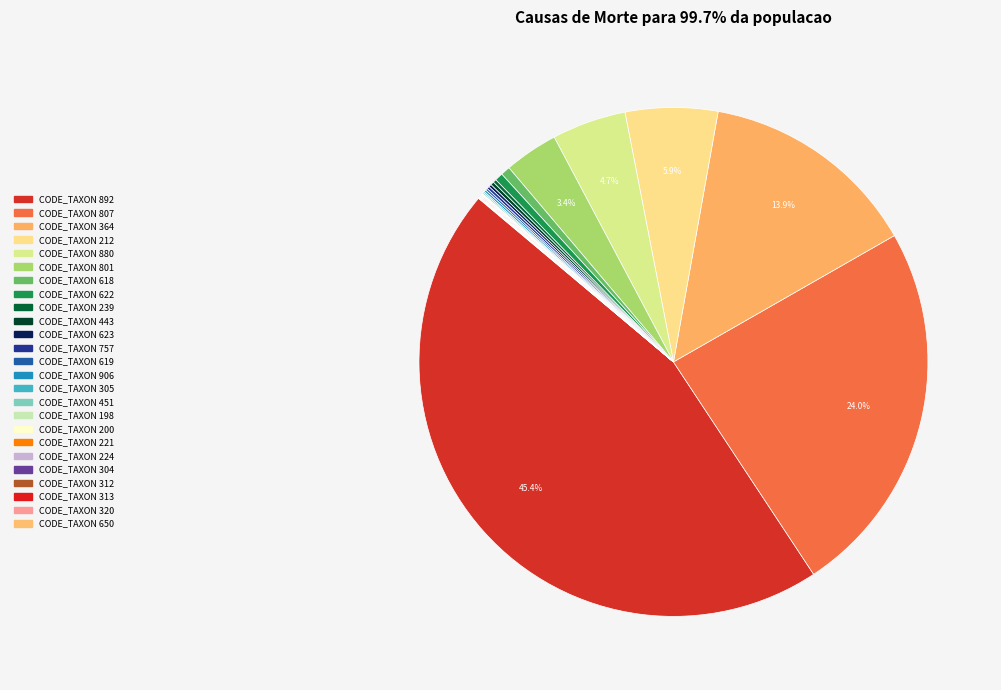

Count the number of slices in the pie.

25